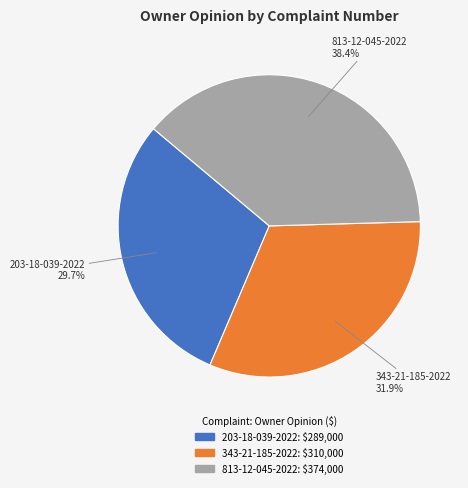

Rank the categories by value from lowest to highest.

203-18-039-2022, 343-21-185-2022, 813-12-045-2022